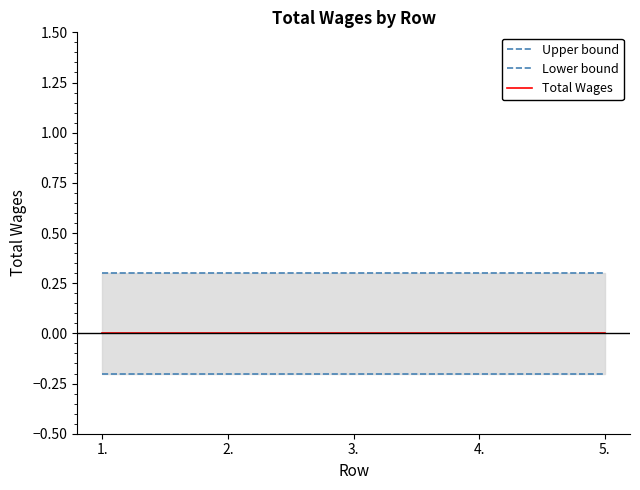

How many lines are shown in the chart?

3